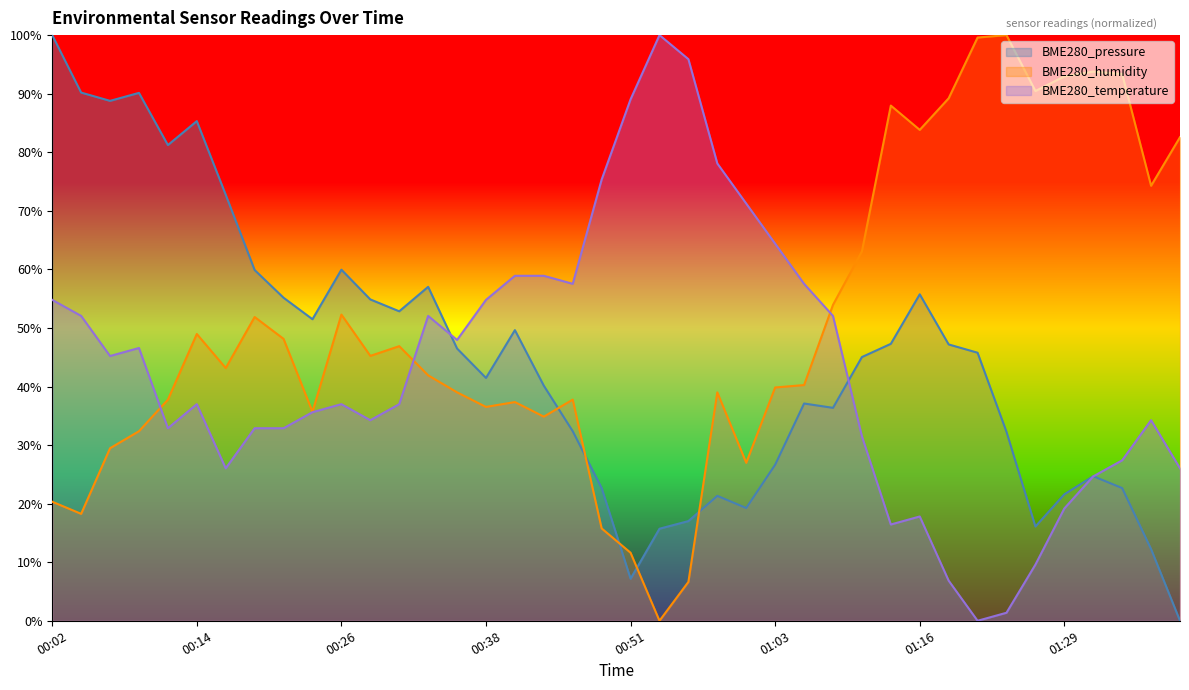

What is the label of the 25th point from the right?

00:38